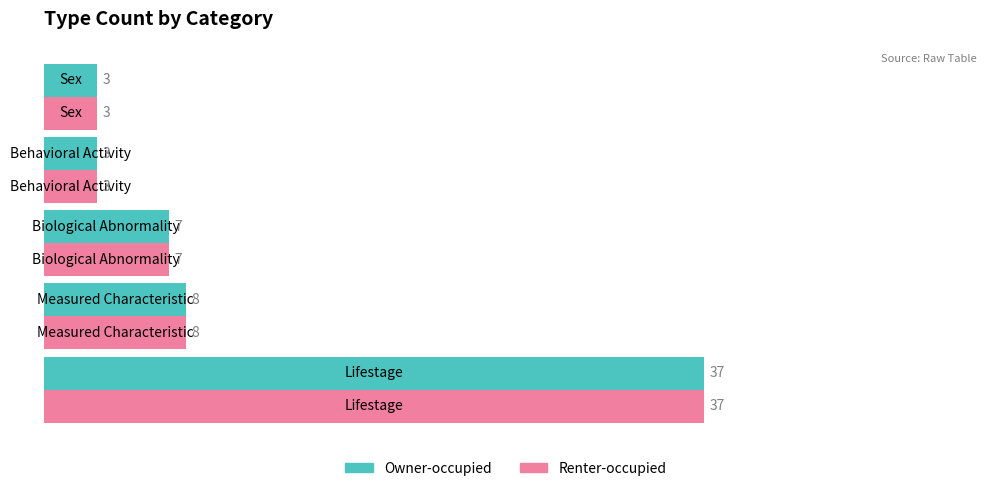

What is the greatest value displayed?

37